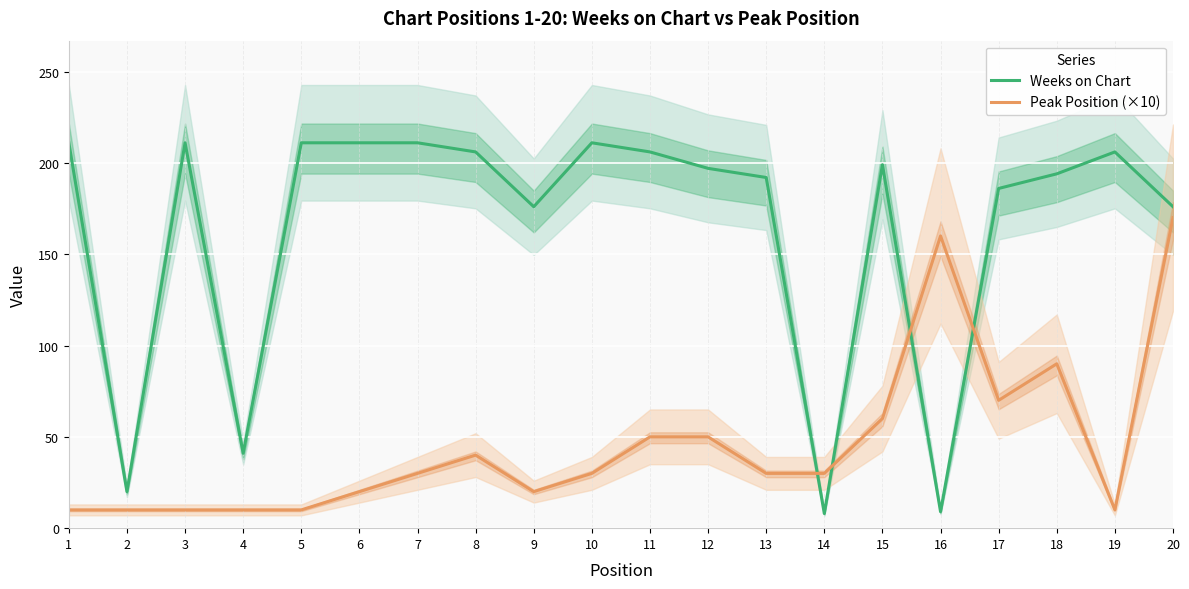

Is the value of Peak Position (×10) at 11 greater than the value of Weeks on Chart at 19?

No